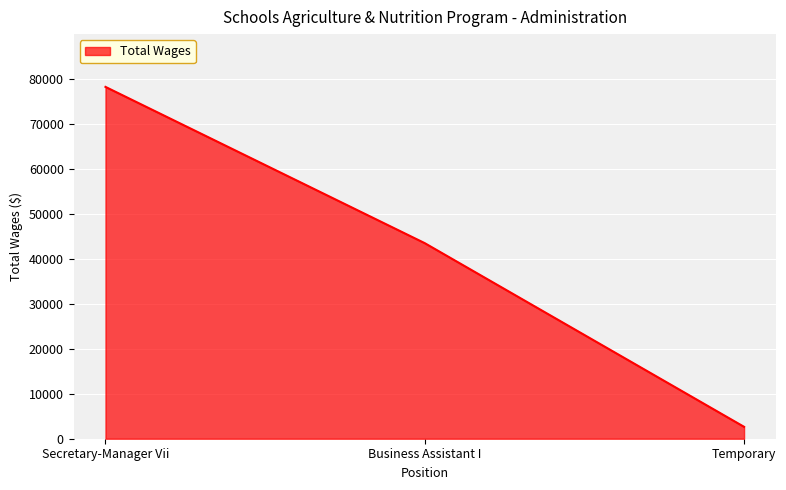

Rank the categories by value from highest to lowest.

Secretary-Manager Vii, Business Assistant I, Temporary